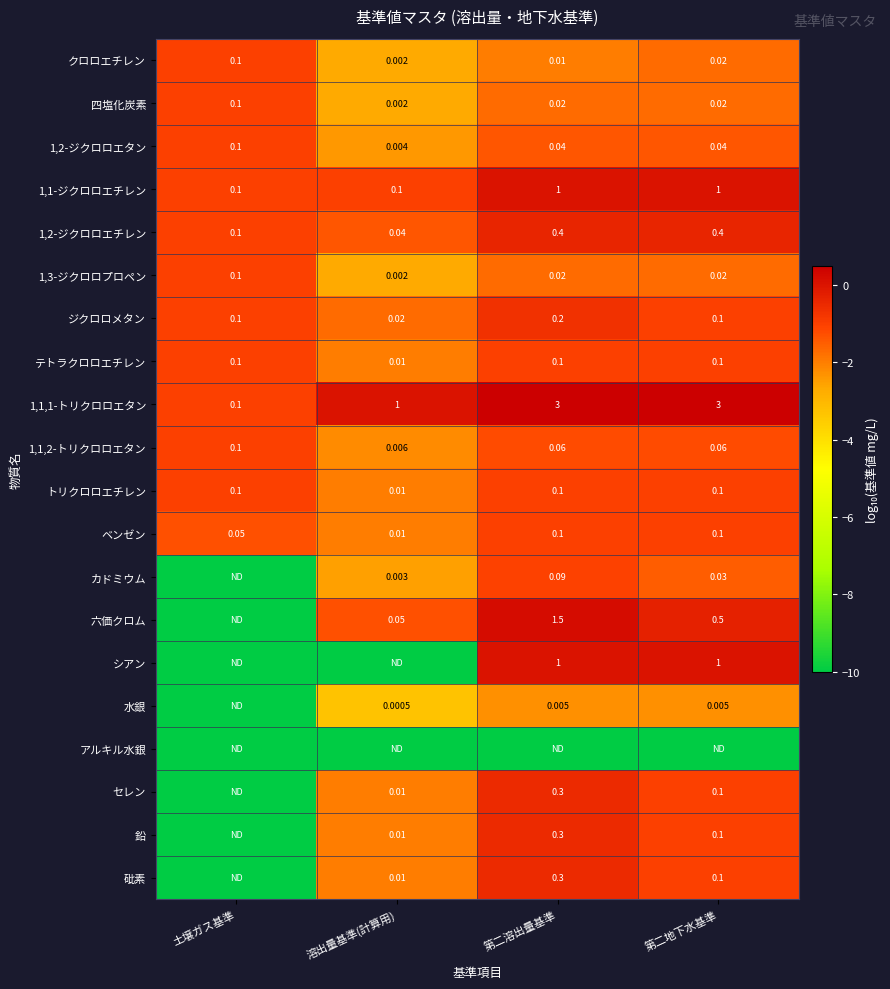

Is the value of テトラクロロエチレン at 第二溶出量基準 greater than the value of 鉛 at 溶出量基準(計算用)?

Yes